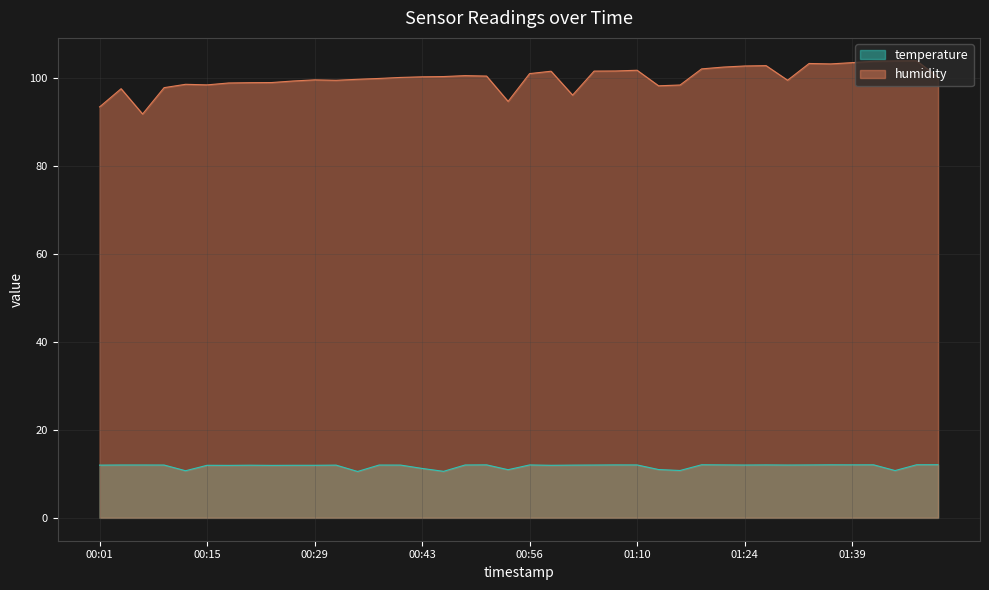

Does the chart display data point markers on the line(s)?

No